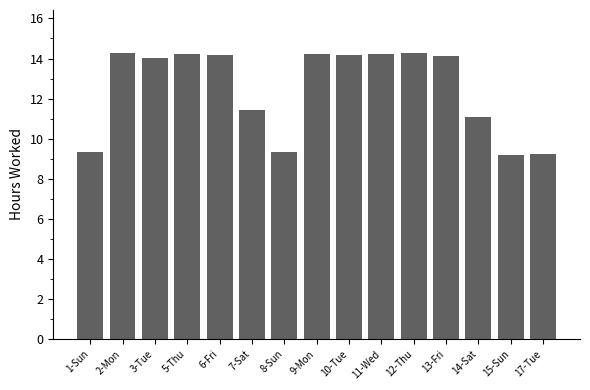

The chart shows a value of 6.3 at 14-Sat. True or false?

False